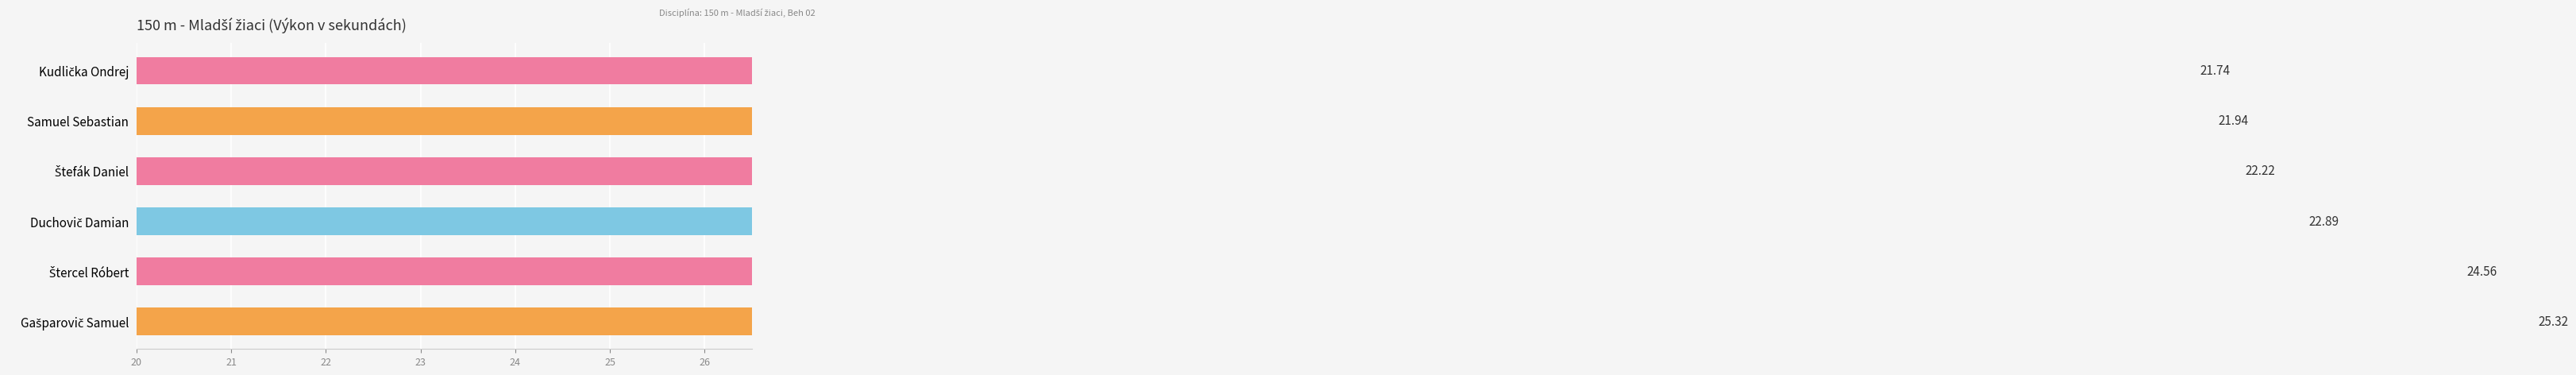

How many data points are above 22?

4